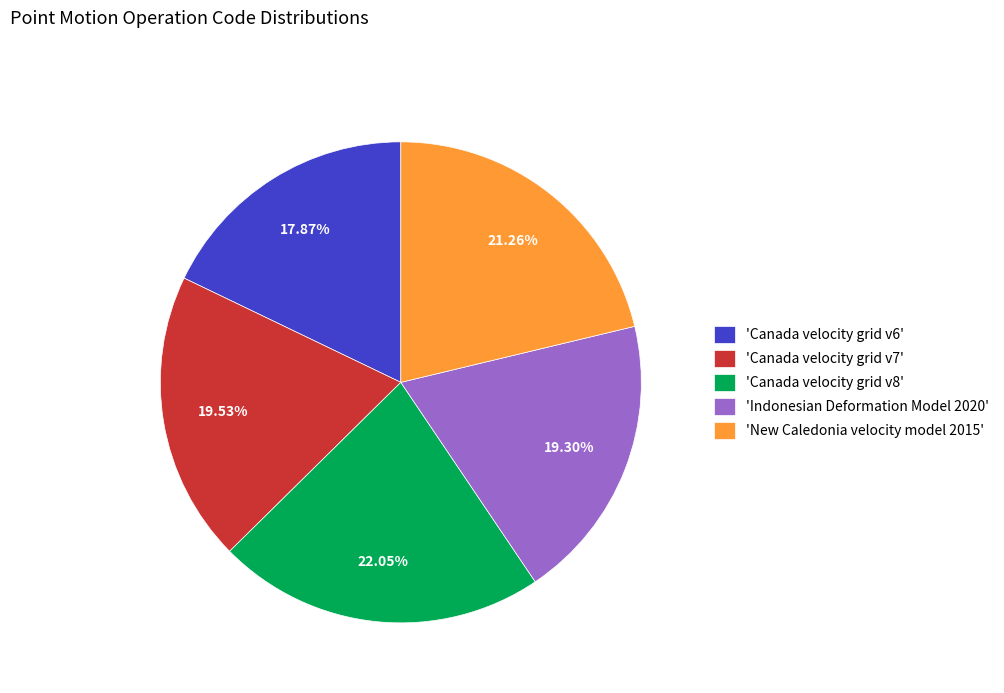

Is the sum of 'Canada velocity grid v8' and 'Canada velocity grid v6' greater than half?

No